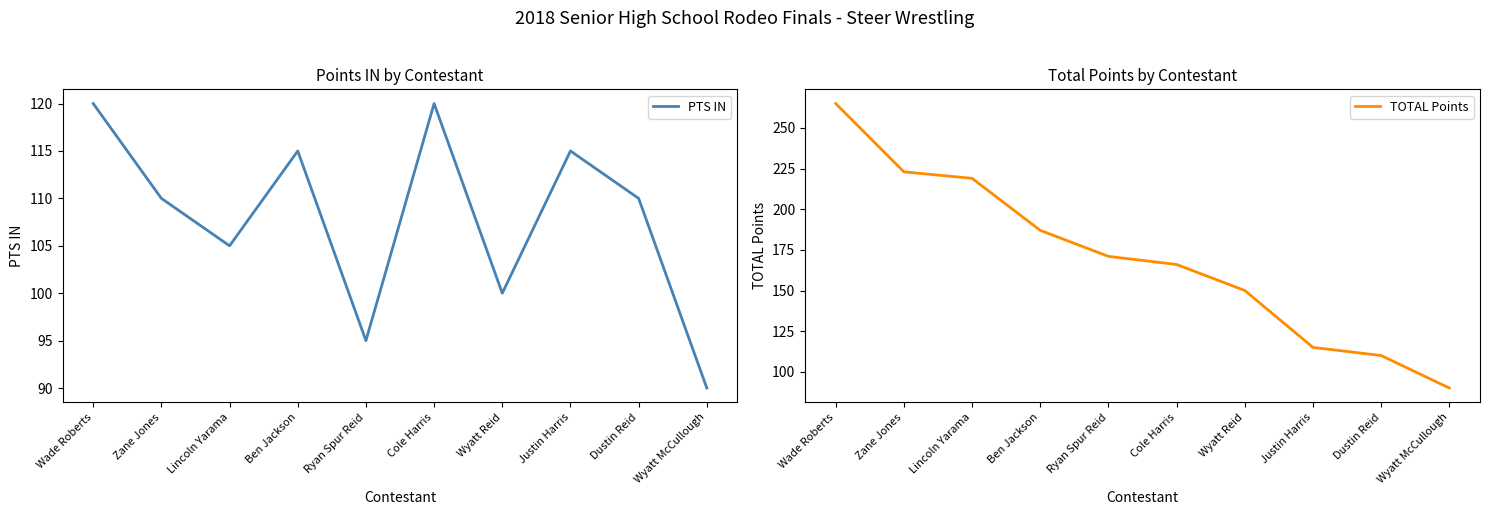

The value of TOTAL Points at Lincoln Yarama is 219. True or false?

True